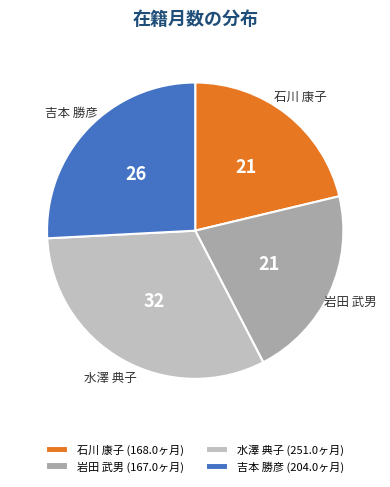

The 吉本 勝彦 slice represents 26% of the pie. True or false?

True